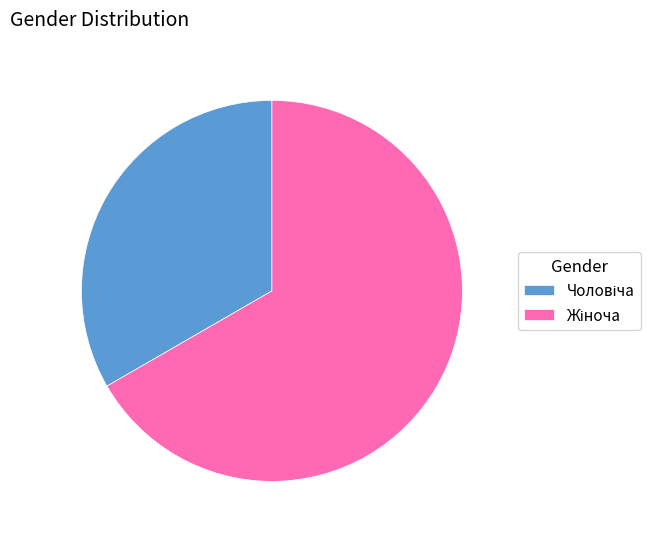

Is there a majority slice in this chart?

Yes